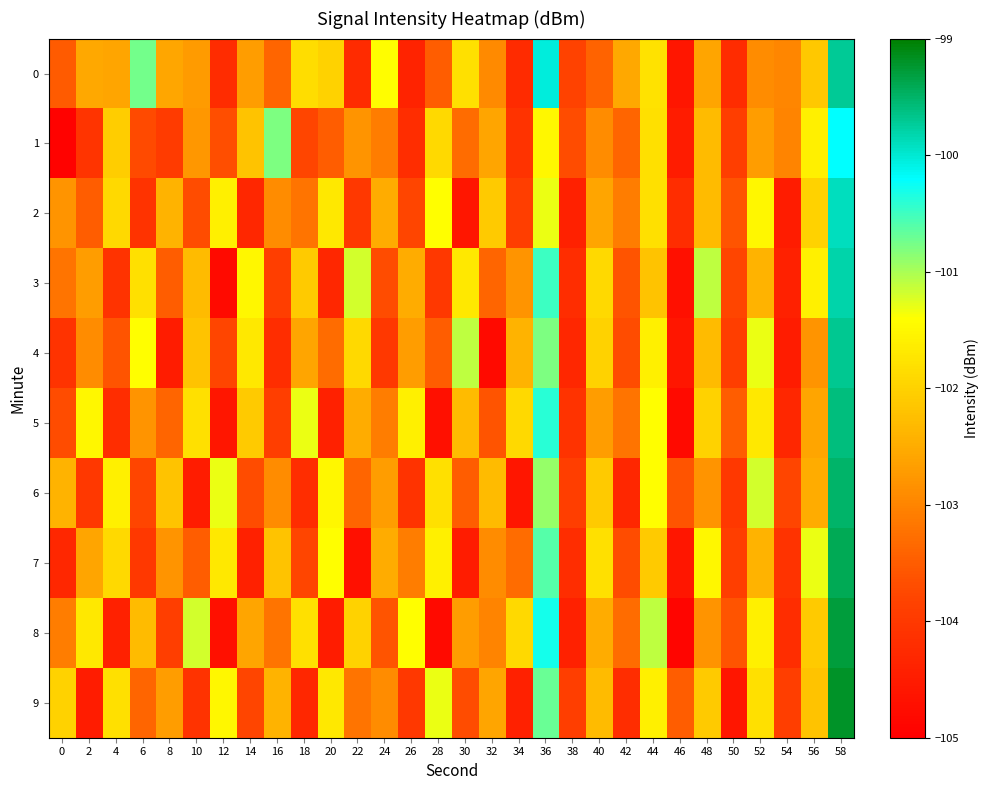

Between 38 and 52, which series saw the biggest shift?

4